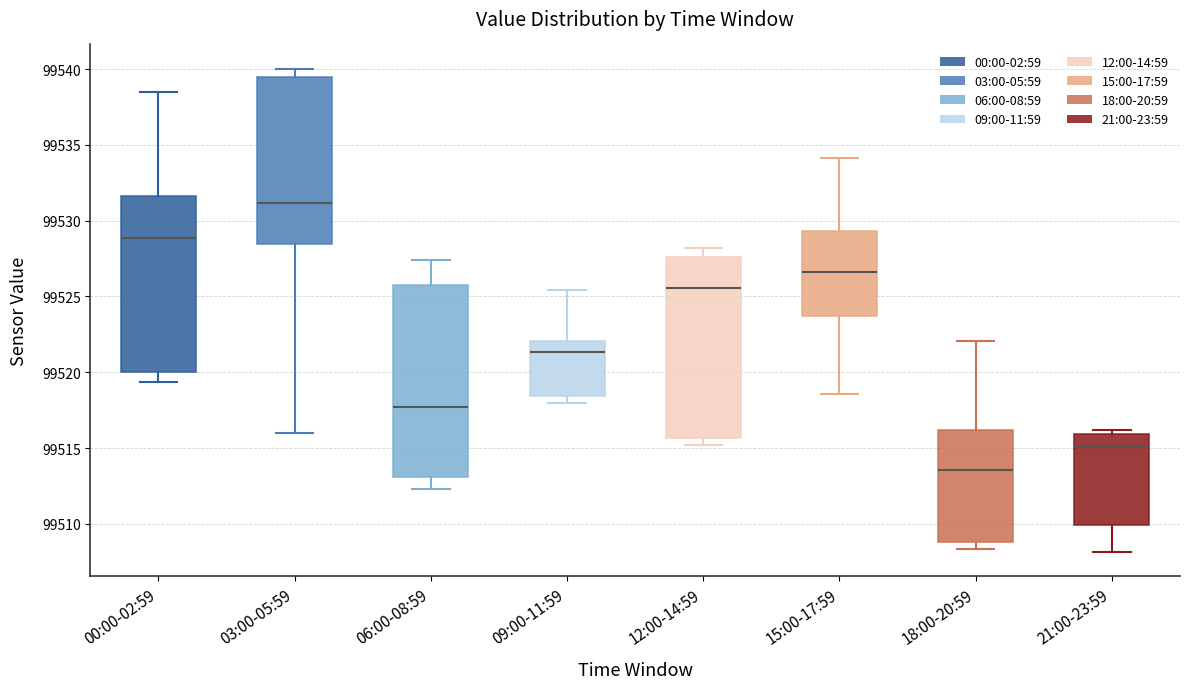

Which box is the tallest, from its lower edge to its upper edge?

06:00-08:59